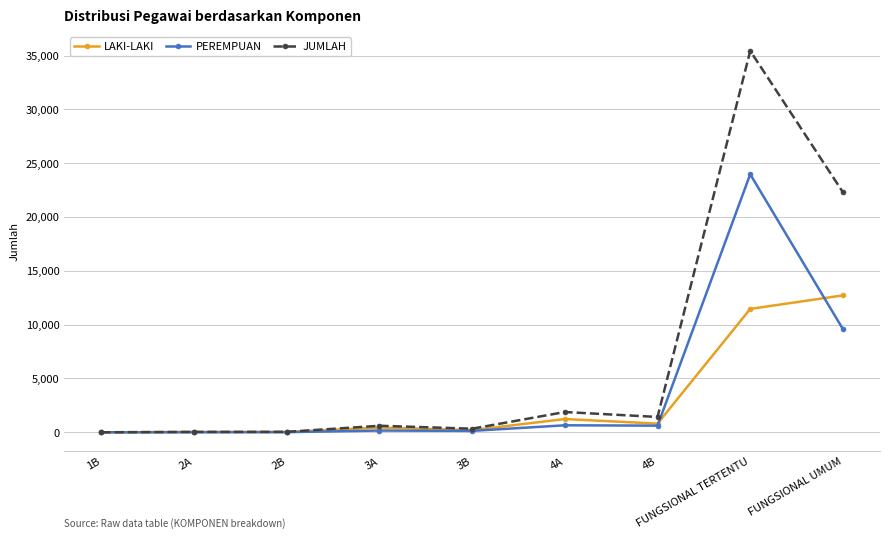

Which category has the highest value across all series?

FUNGSIONAL TERTENTU